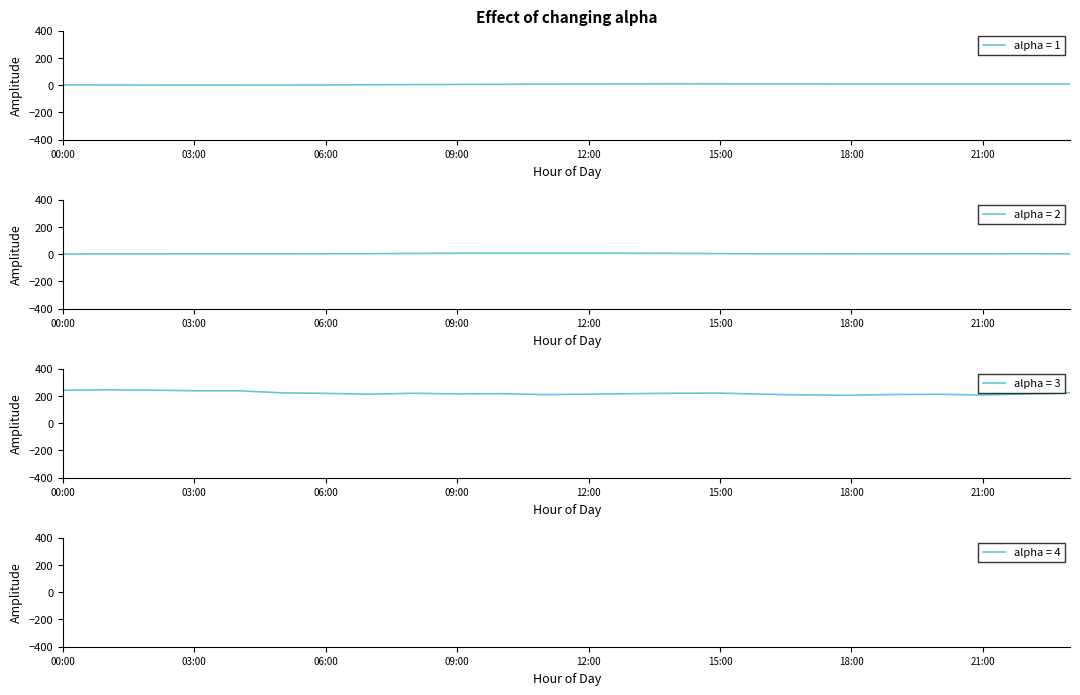

True or false: WSPD m/s and RESDR deg intersect in this chart.

False